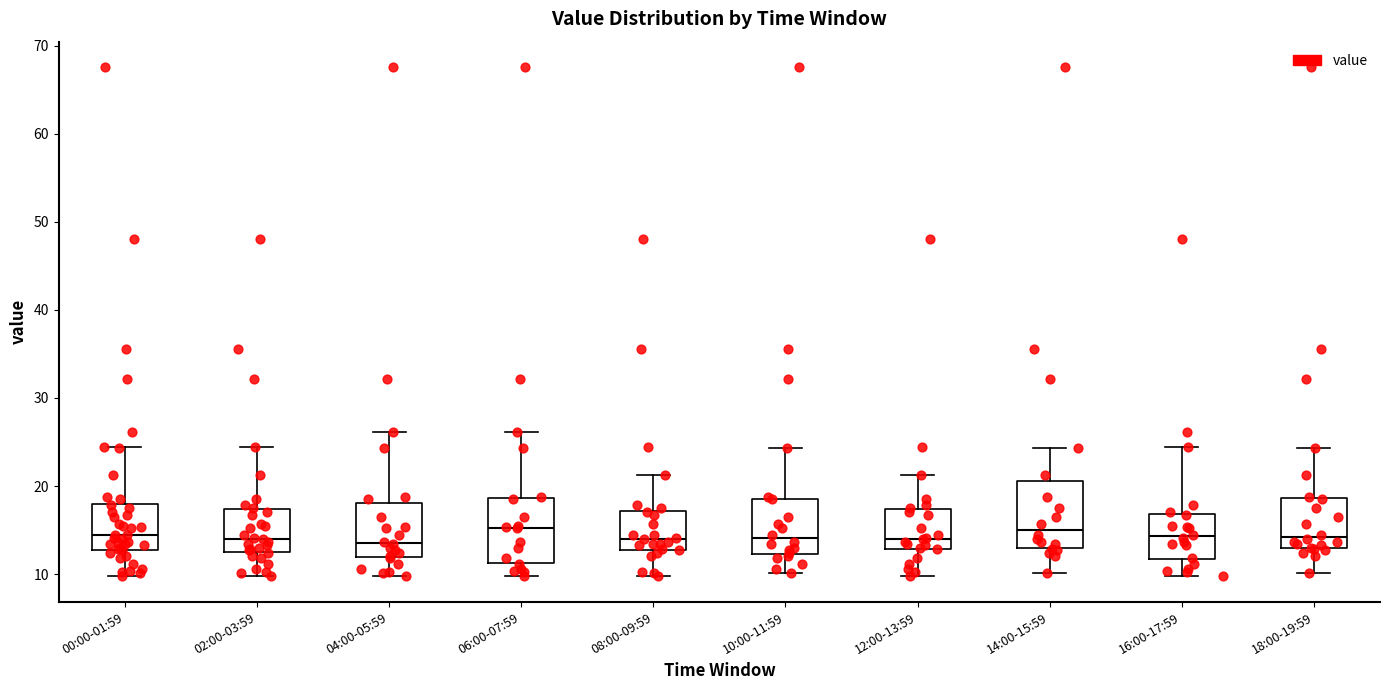

Reading left to right, transcribe this box plot: for each box, give where its median line is, the range the box spans, and where its two whiskers end, as read against the y-axis. The values are not printed on the chart, so give them approximately, as read against the axis.

00:00-01:59: median 14, box 13 to 18, whiskers 10 to 24
02:00-03:59: median 14, box 12 to 17, whiskers 10 to 24
04:00-05:59: median 14, box 12 to 18, whiskers 10 to 26
06:00-07:59: median 15, box 11 to 19, whiskers 10 to 26
08:00-09:59: median 14, box 13 to 17, whiskers 10 to 21
10:00-11:59: median 14, box 12 to 19, whiskers 10 to 24
12:00-13:59: median 14, box 13 to 17, whiskers 10 to 21
14:00-15:59: median 15, box 13 to 21, whiskers 10 to 24
16:00-17:59: median 14, box 12 to 17, whiskers 10 to 24
18:00-19:59: median 14, box 13 to 19, whiskers 10 to 24